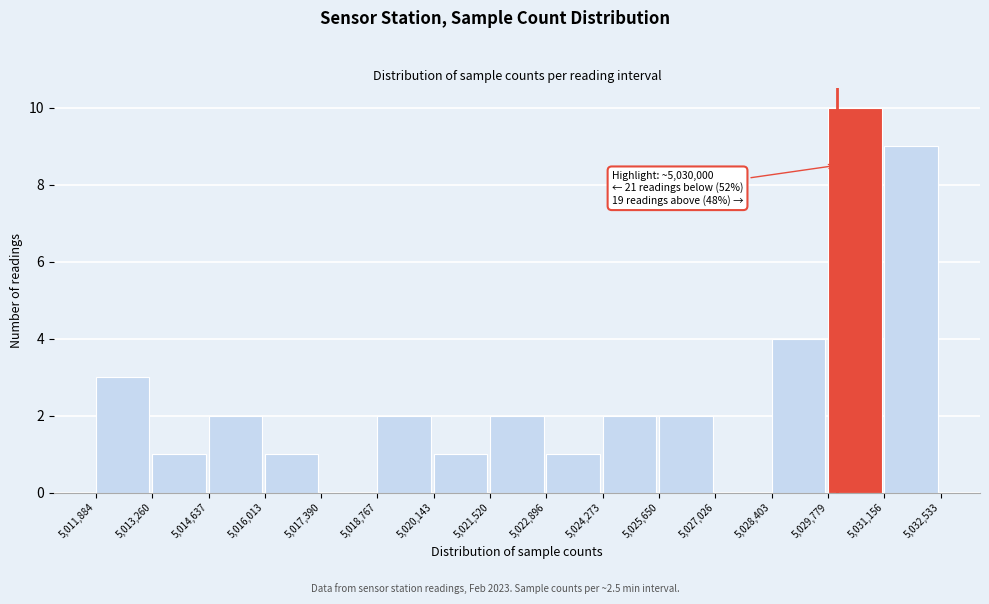

Which range on the x-axis has the tallest bar?

5,029,779 to 5,031,156